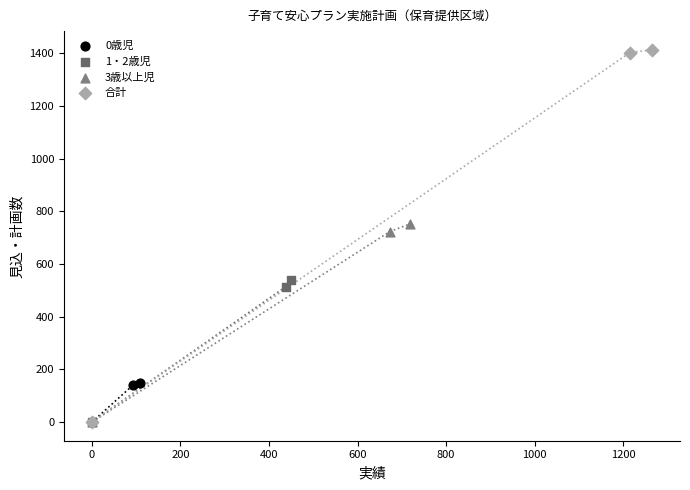

Which series reaches the maximum Y coordinate?

合計